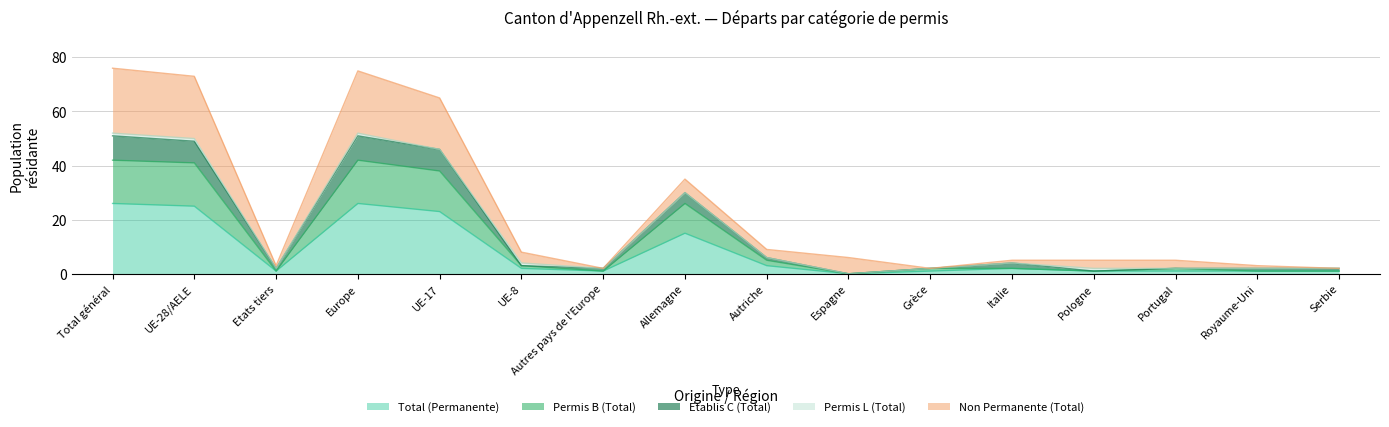

The value of Total (Permanente) at Total général is 38. True or false?

False